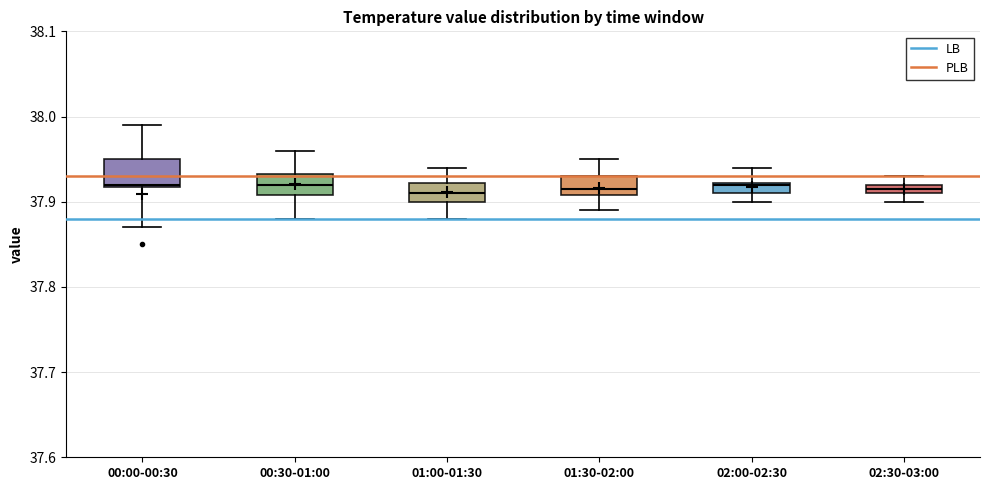

Where is the lower edge of the box for 02:00-02:30 on the y-axis? The values are not printed on the chart, so give them approximately, as read against the axis.

37.91